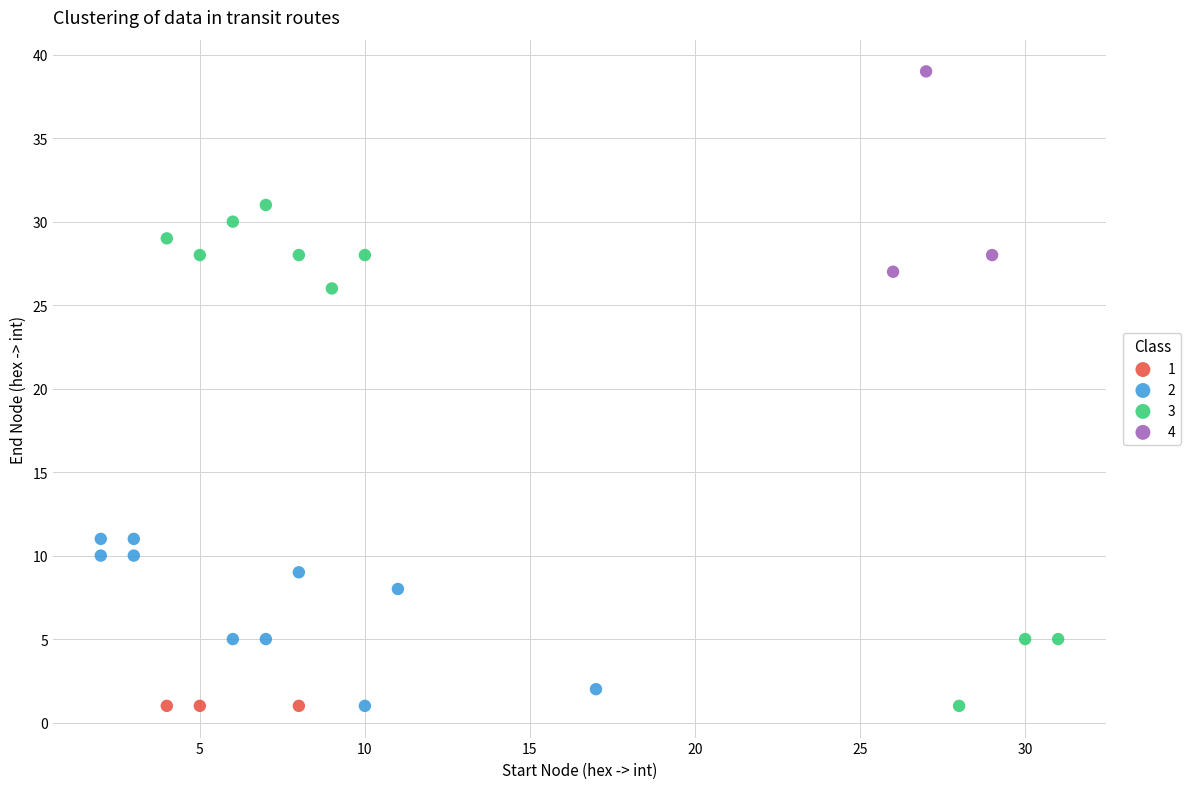

Which series reaches the maximum Y coordinate?

4